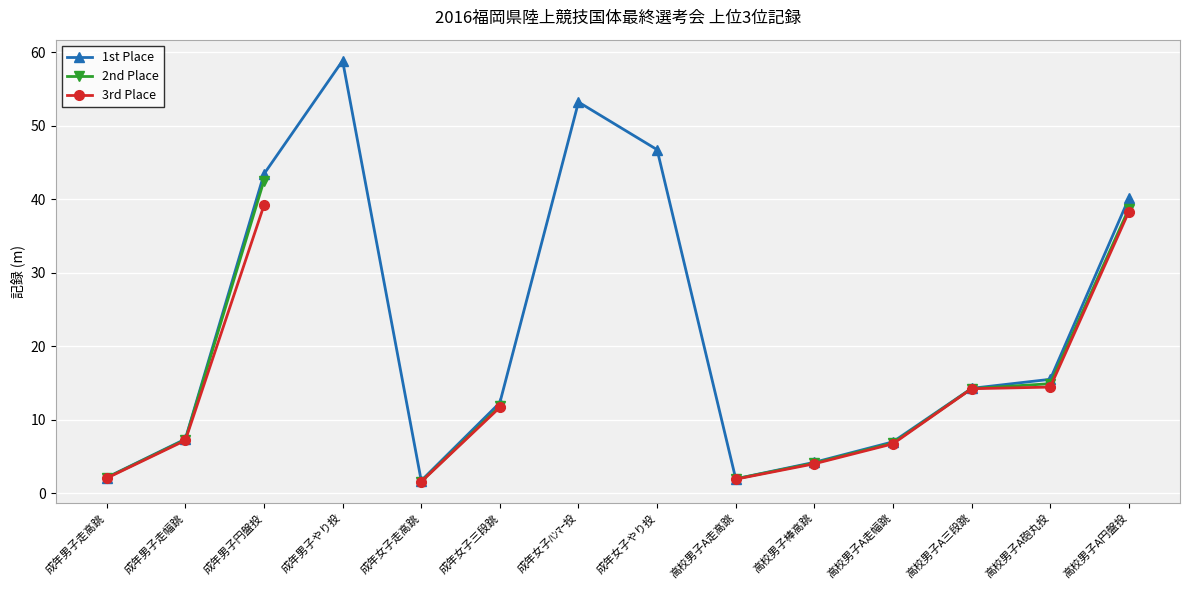

Which category has the highest value across all series?

成年男子やり投